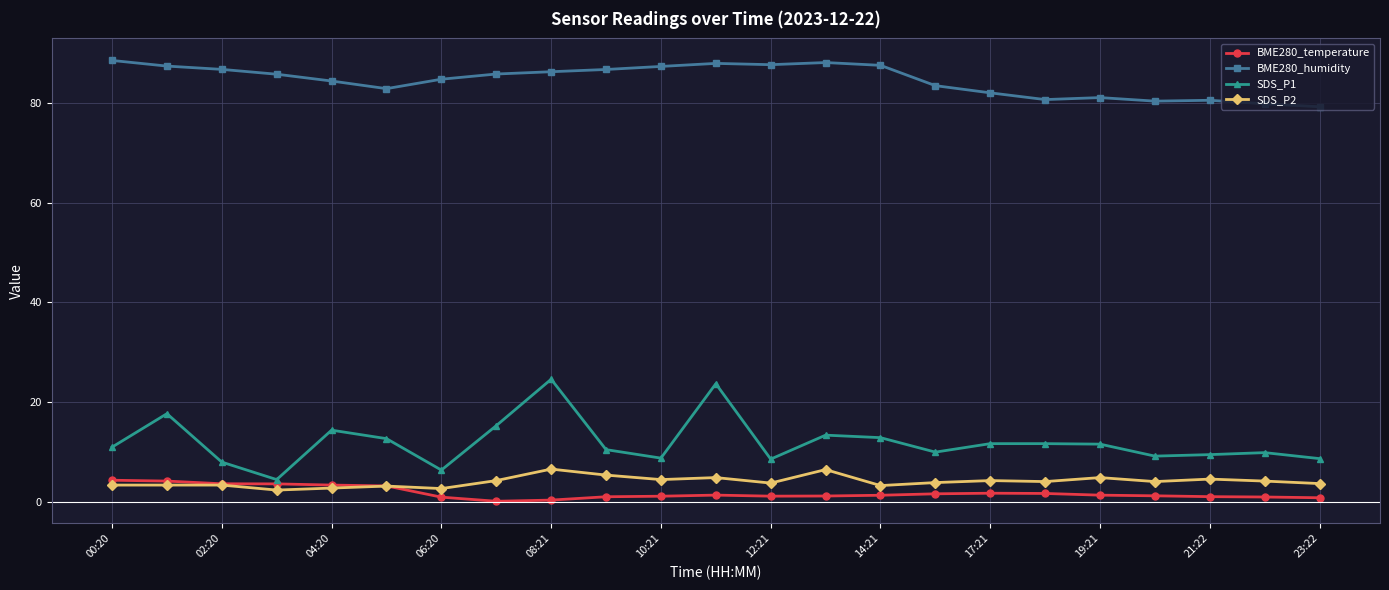

Which series has the largest total across all categories?

BME280_humidity